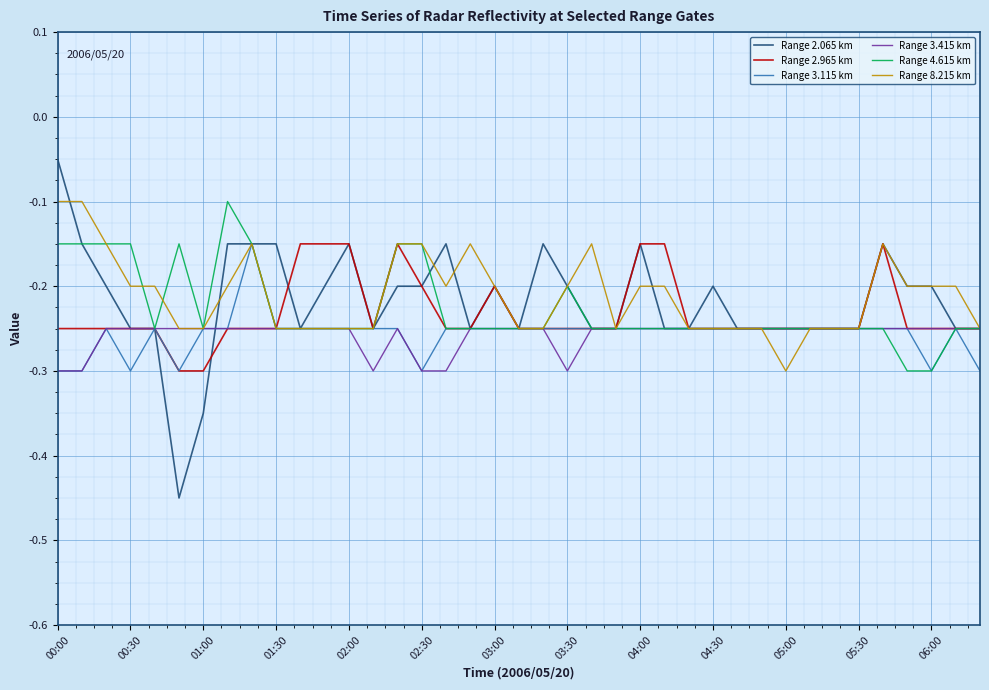

What are all the series names shown in the legend?

Range 2.065 km, Range 2.965 km, Range 3.115 km, Range 3.415 km, Range 4.615 km, Range 8.215 km